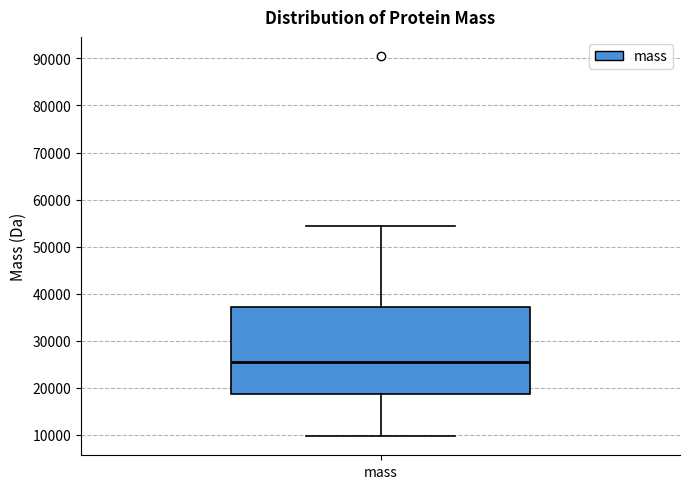

Transcribe this box plot: give where the median line is, the range the box spans, and where the two whiskers end, as read against the y-axis. The values are not printed on the chart, so give them approximately, as read against the axis.

median 25000, box 19000 to 37000, whiskers 10000 to 54000